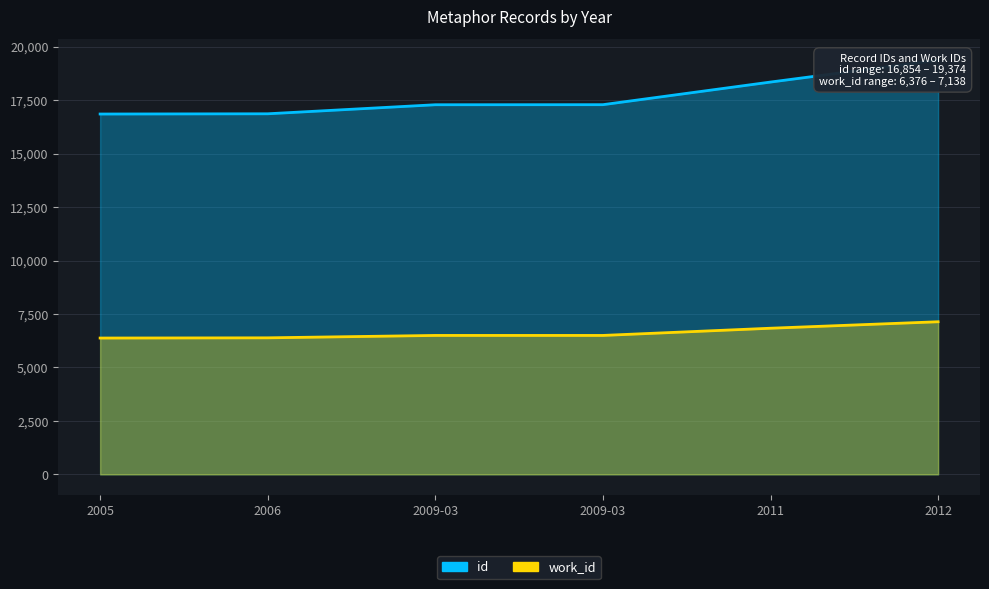

True or false: work_id and id intersect in this chart.

False